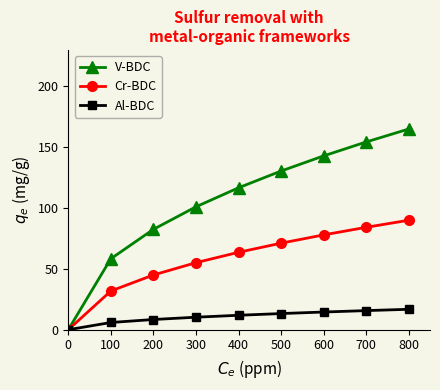

Does the chart have visible grid lines?

No